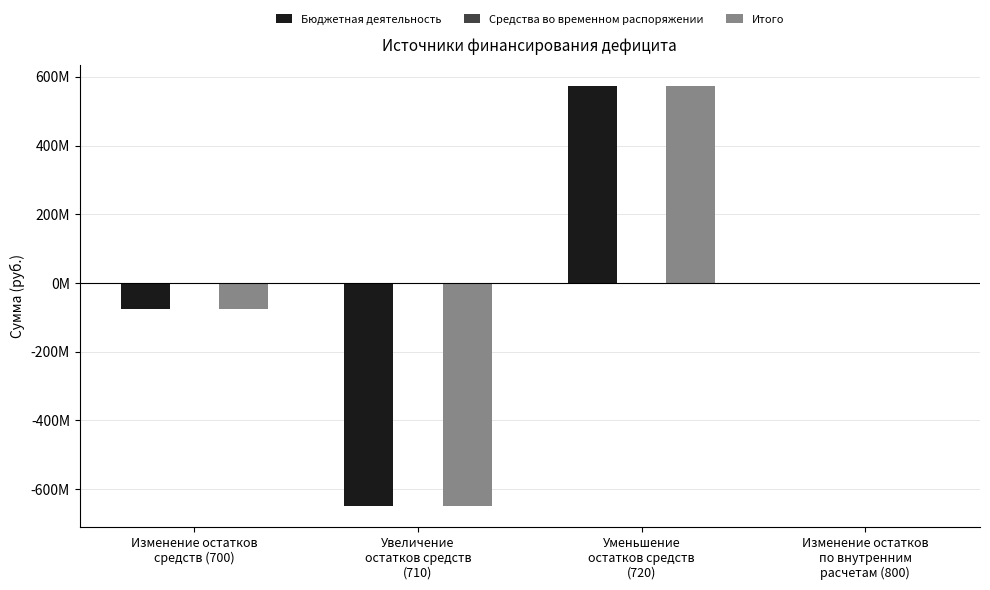

Are the bars grouped side by side (vs. stacked)?

Yes